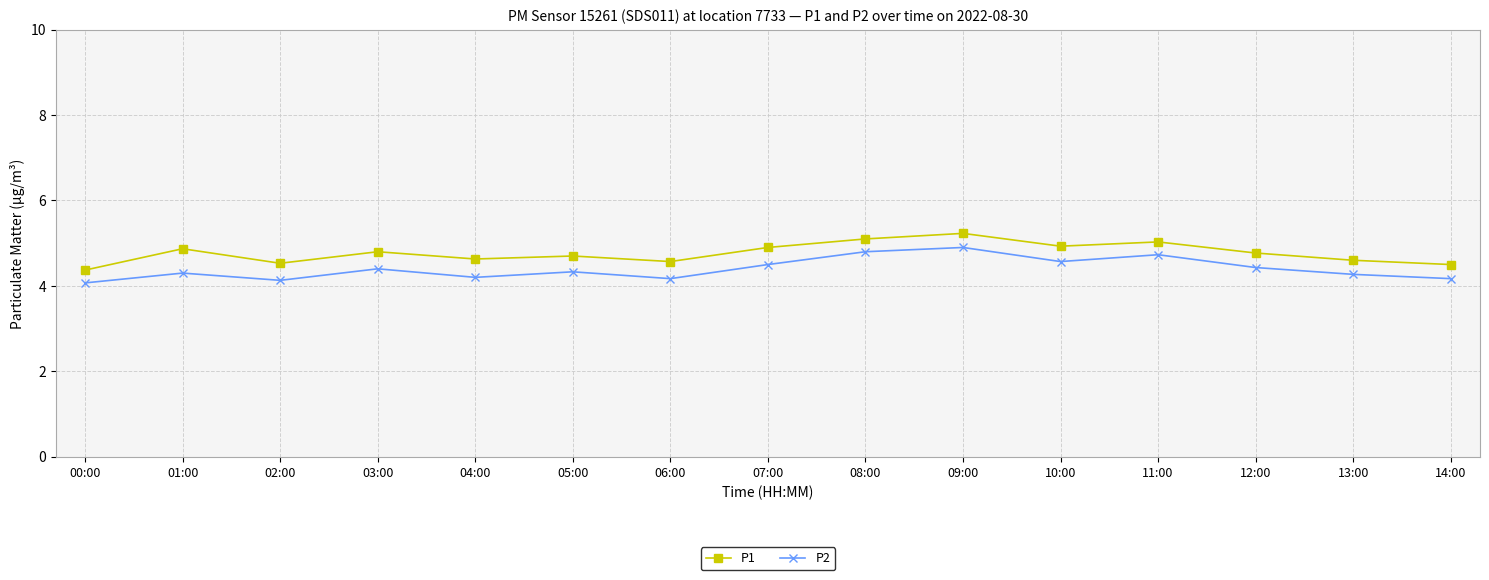

Is it true that P2 equals 6.8 at 02:00?

False